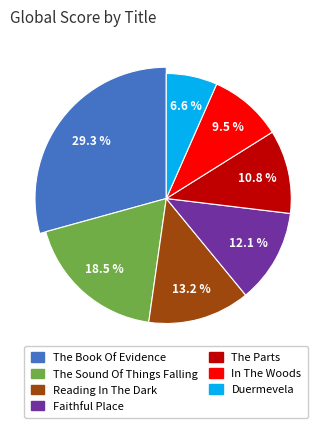

What is the ratio of the value at The Parts to the value at The Sound Of Things Falling?

0.6